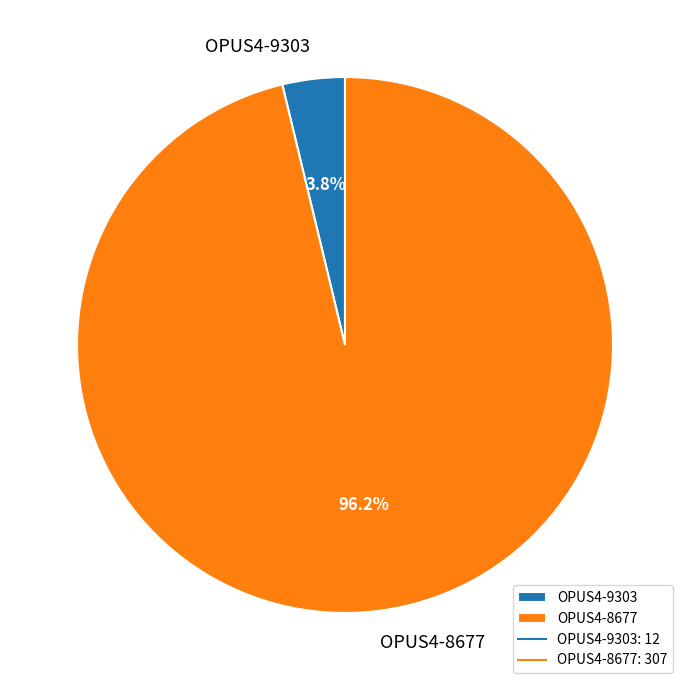

To the nearest percent, what is the average slice percentage?

50%